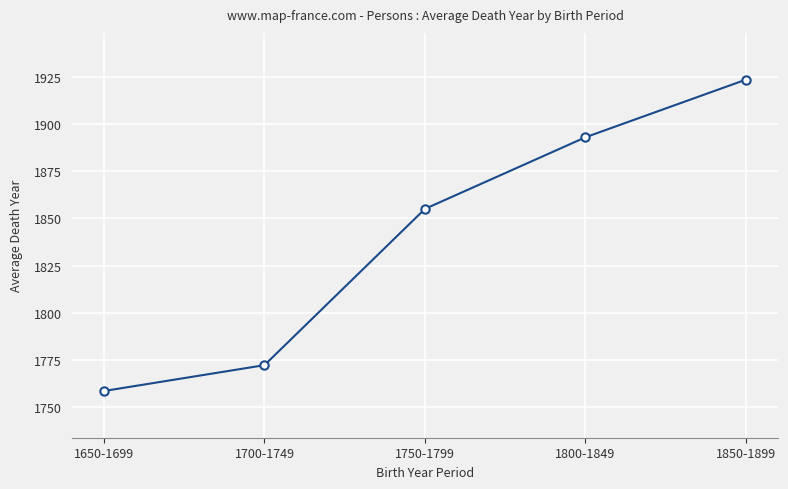

List the labels in order of value, largest first.

1850-1899, 1800-1849, 1750-1799, 1700-1749, 1650-1699